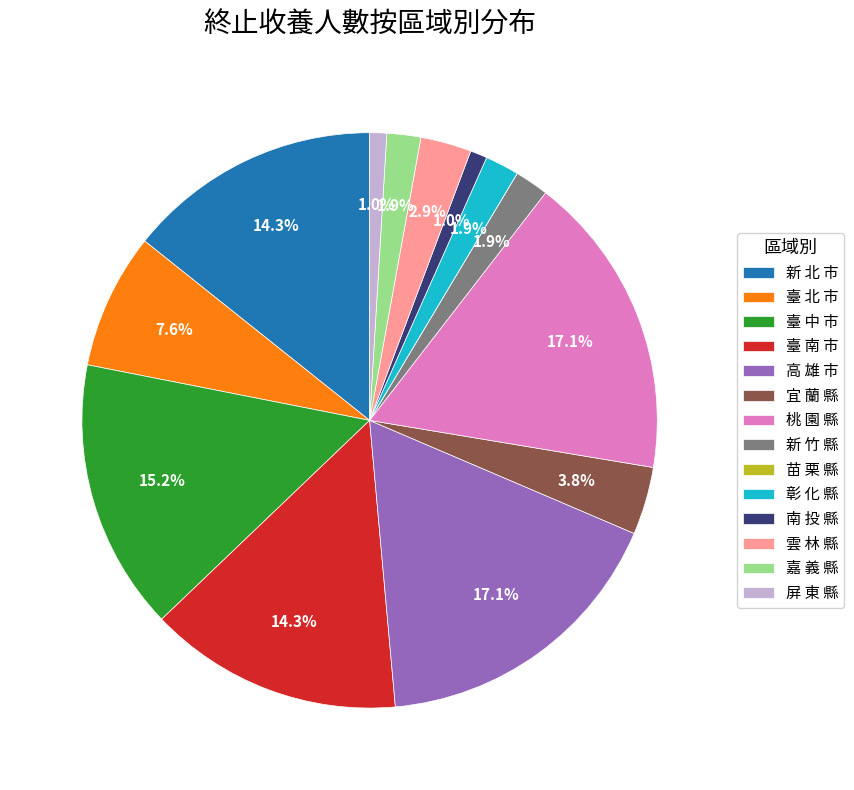

Between 雲 林 縣 and 桃 園 縣, which is larger?

桃 園 縣